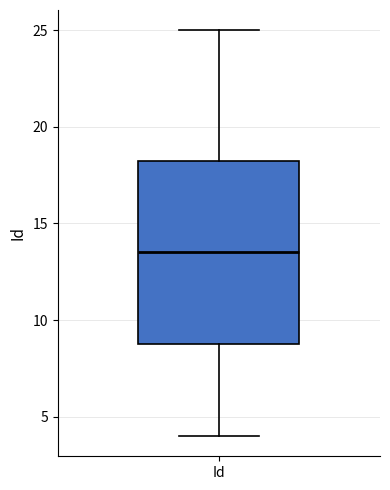

Transcribe this box plot: give where the median line is, the range the box spans, and where the two whiskers end, as read against the y-axis. The values are not printed on the chart, so give them approximately, as read against the axis.

median 13.5, box 9.0 to 18.5, whiskers 4.0 to 25.0